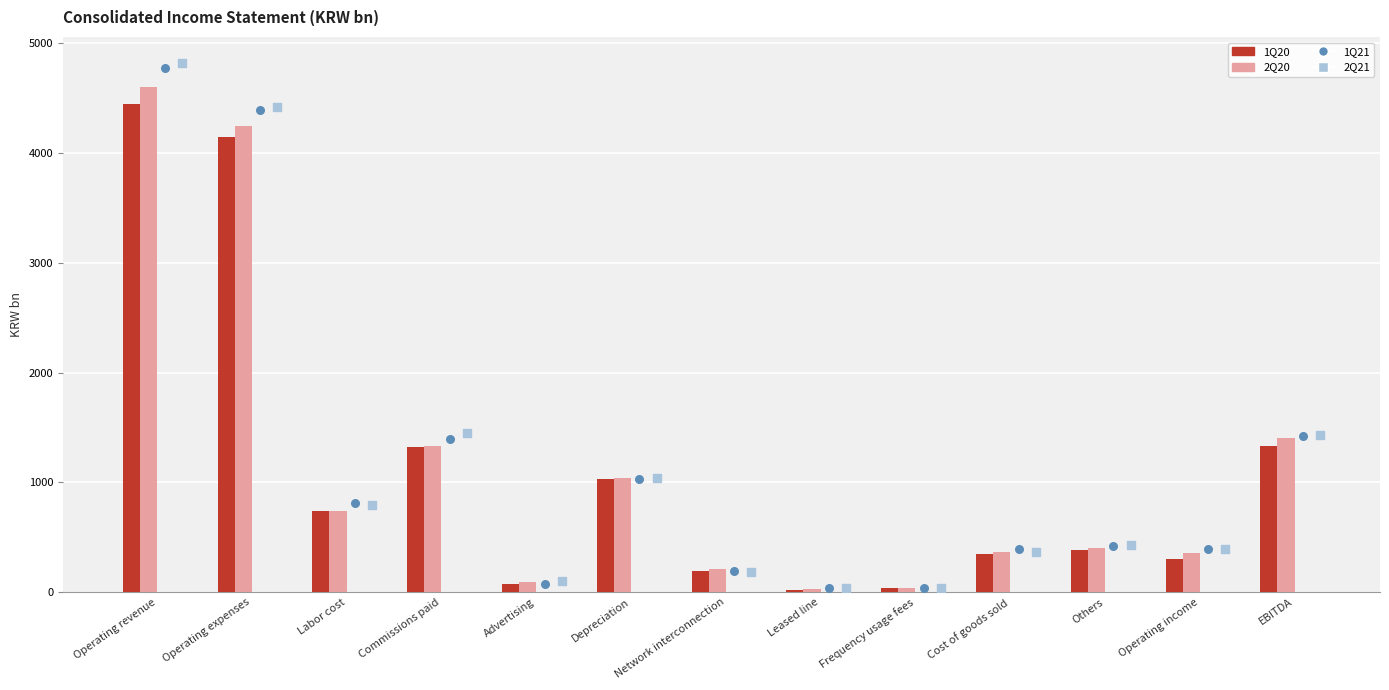

What are all the series names shown in the legend?

1Q20, 2Q20, 1Q21, 2Q21